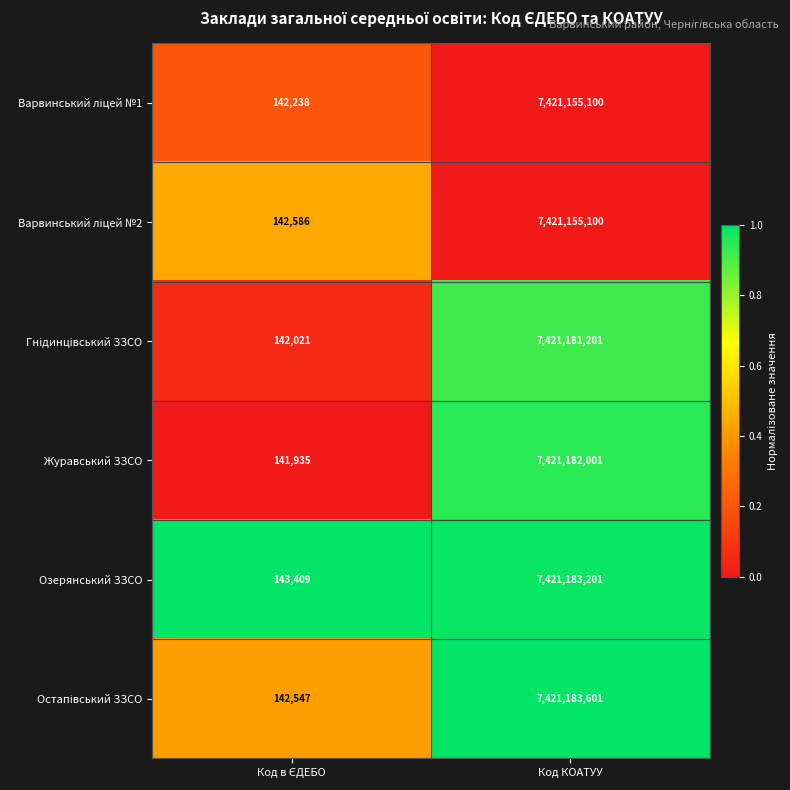

At which category is the sum across all series the highest?

Код КОАТУУ